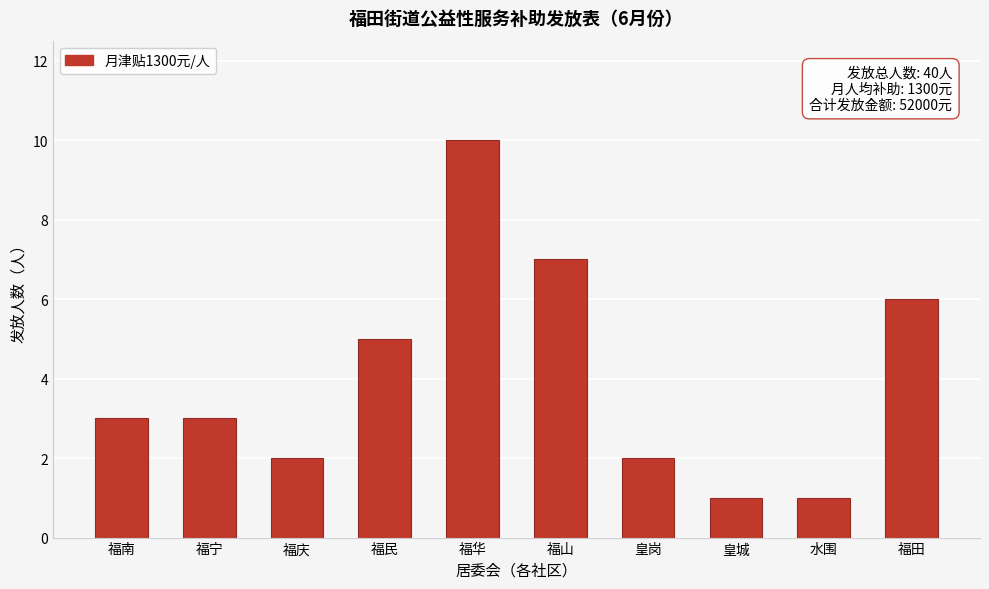

Reading right to left, extract all data points from this chart.

6	1	1	2	7	10	5	2	3	3